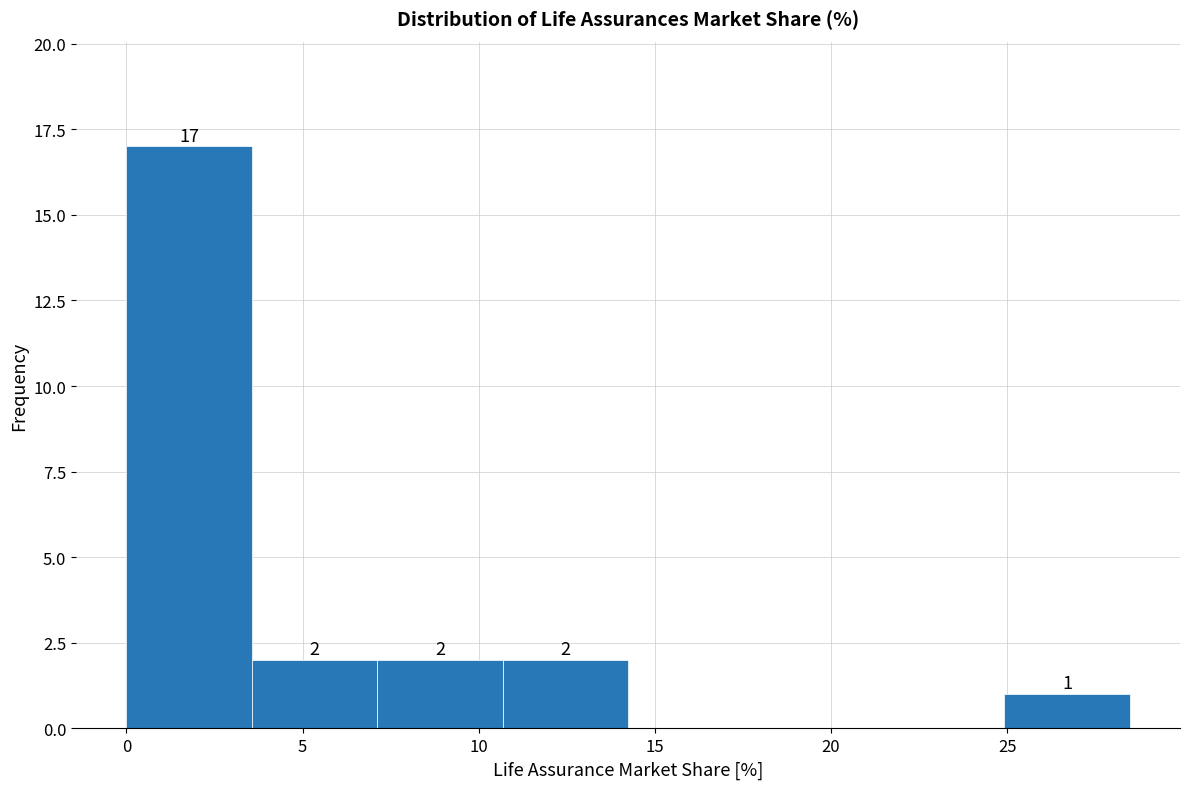

Which range on the x-axis has the tallest bar?

0.0 to 3.5